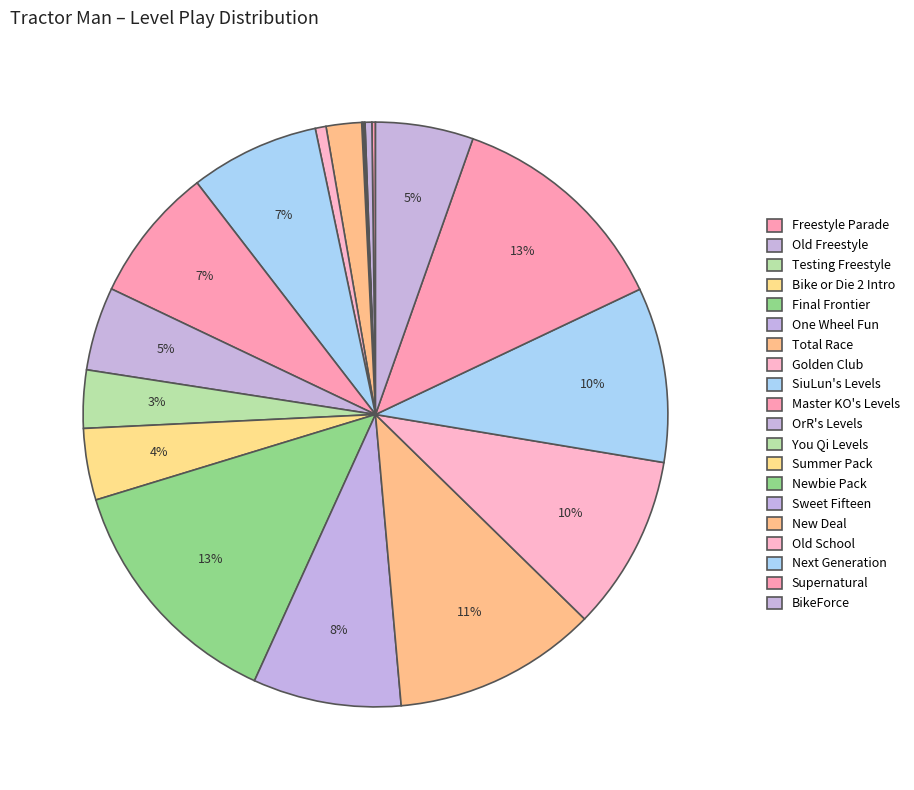

Which slice is the smallest?

One Wheel Fun